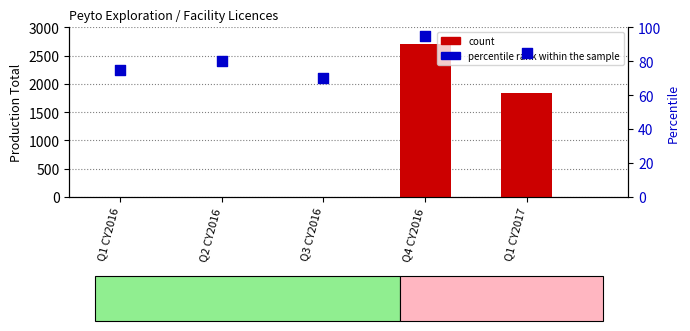

At which category is the sum across all series the highest?

Q4 CY2016